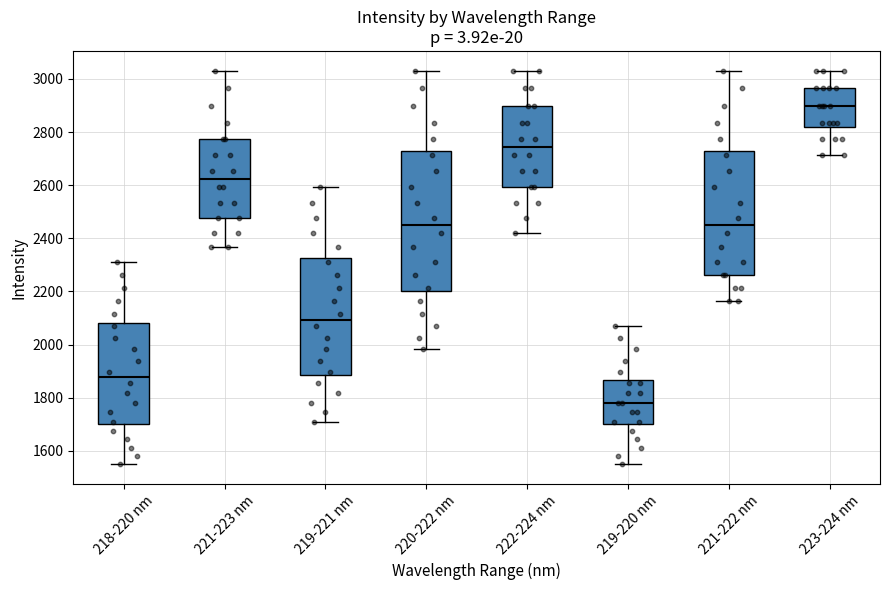

Reading left to right, read every box against the y-axis: the position of its median line, the range the box covers, and the ends of its whiskers. The values are not printed on the chart, so give them approximately, as read against the axis.

218-220 nm: median 1880, box 1700 to 2080, whiskers 1540 to 2320
221-223 nm: median 2620, box 2480 to 2780, whiskers 2360 to 3040
219-221 nm: median 2100, box 1880 to 2320, whiskers 1700 to 2600
220-222 nm: median 2440, box 2200 to 2720, whiskers 1980 to 3040
222-224 nm: median 2740, box 2600 to 2900, whiskers 2420 to 3040
219-220 nm: median 1780, box 1700 to 1860, whiskers 1540 to 2060
221-222 nm: median 2440, box 2260 to 2720, whiskers 2160 to 3040
223-224 nm: median 2900, box 2820 to 2960, whiskers 2720 to 3040